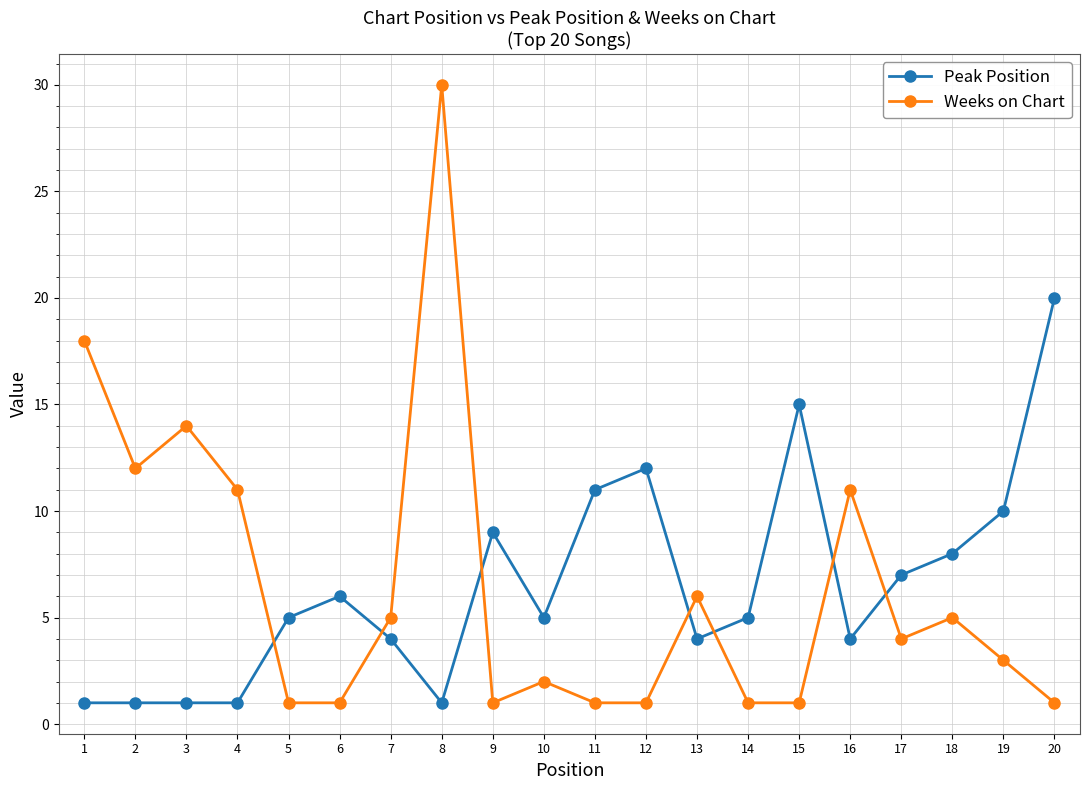

True or false: Weeks on Chart has a value of 14 at 3.

True